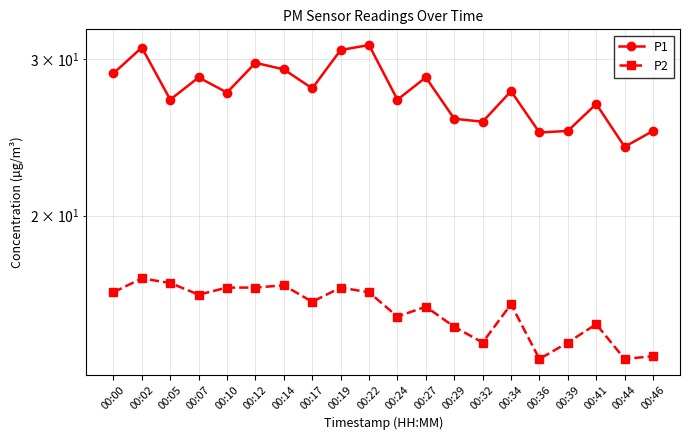

Where does the P1 series first go above 27?

00:00